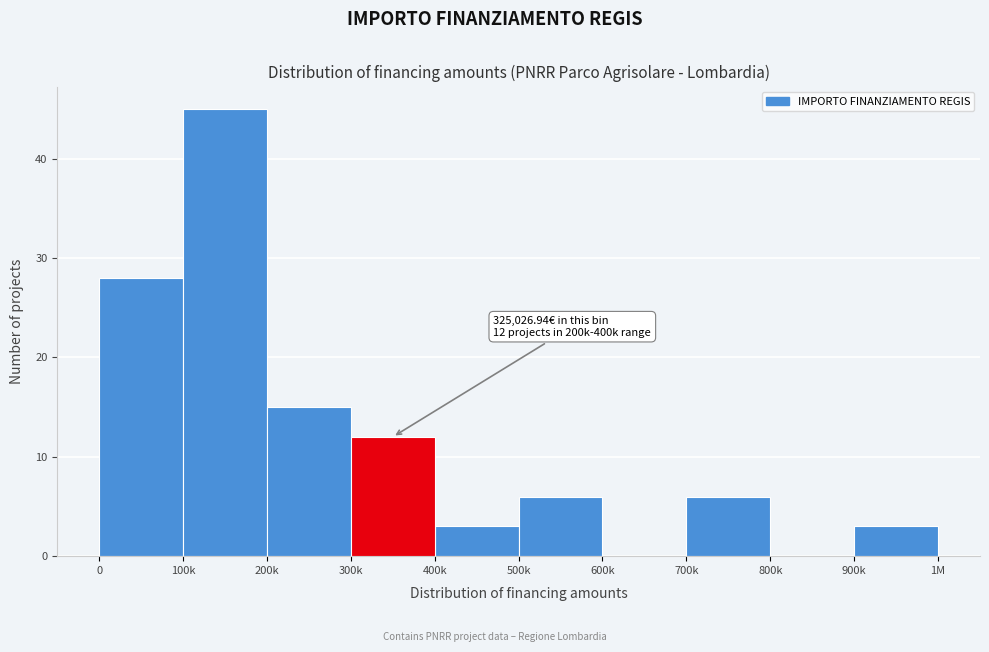

Reading left to right, extract all data points from this chart.

0=28	100k=45	200k=15	300k=12	400k=3	500k=6	600k=0	700k=6	800k=0	900k=3